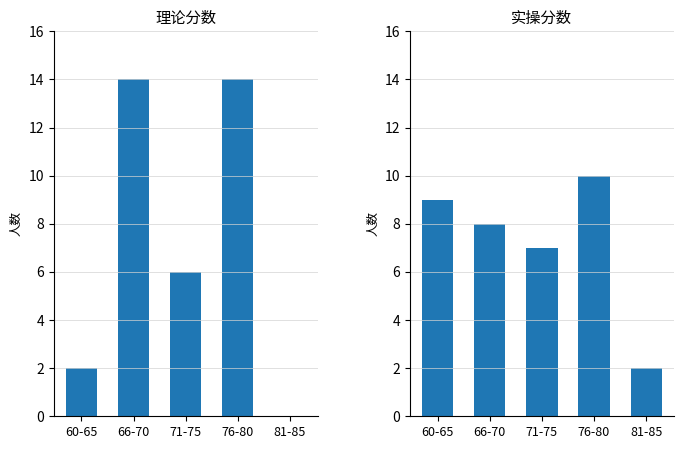

Is the value of 实操分数 at 60-65 greater than the value of 理论分数 at 81-85?

Yes